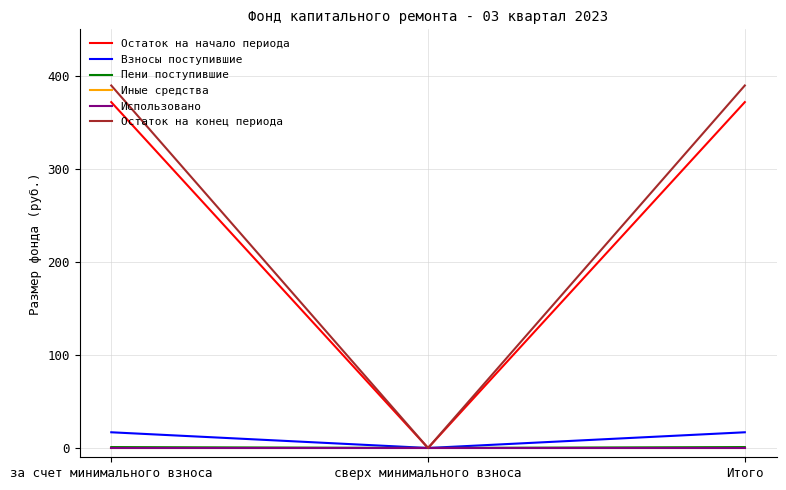

What is the value of the Остаток на конец периода point at the 1st from the left?

389.6